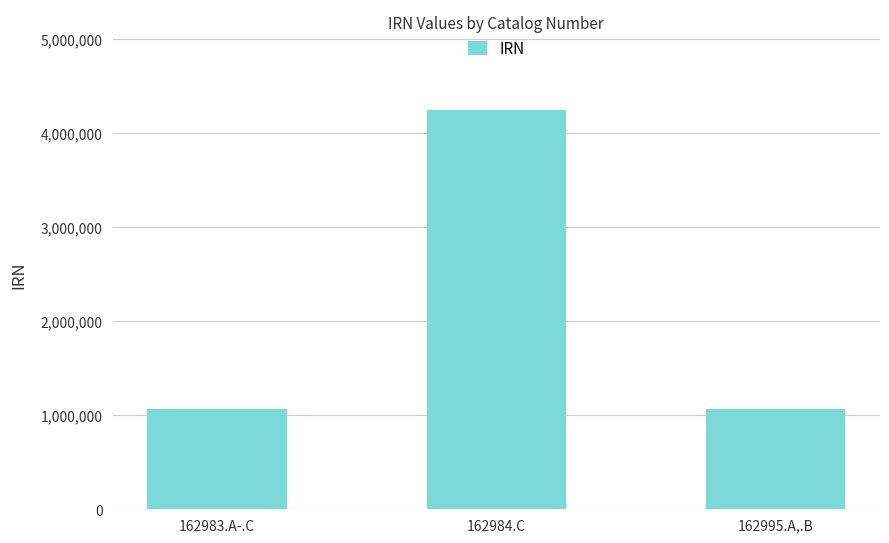

At which label is the value closest to 2656401?

162995.A,.B